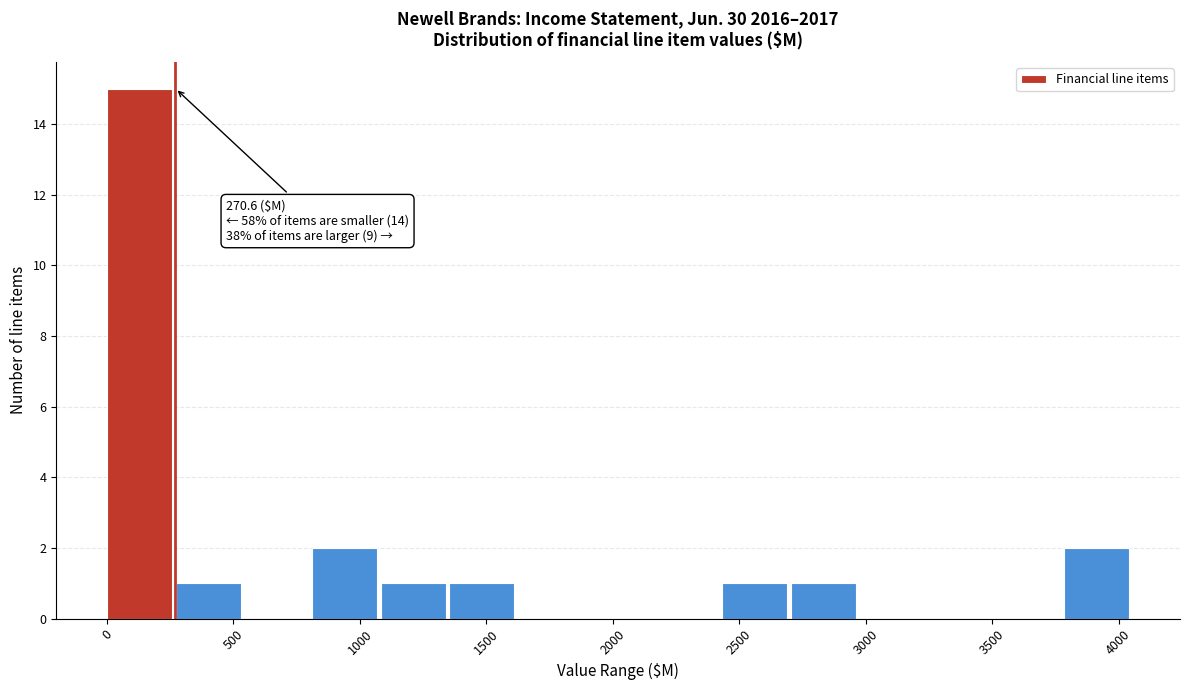

Which range on the x-axis has the tallest bar?

0 to 250